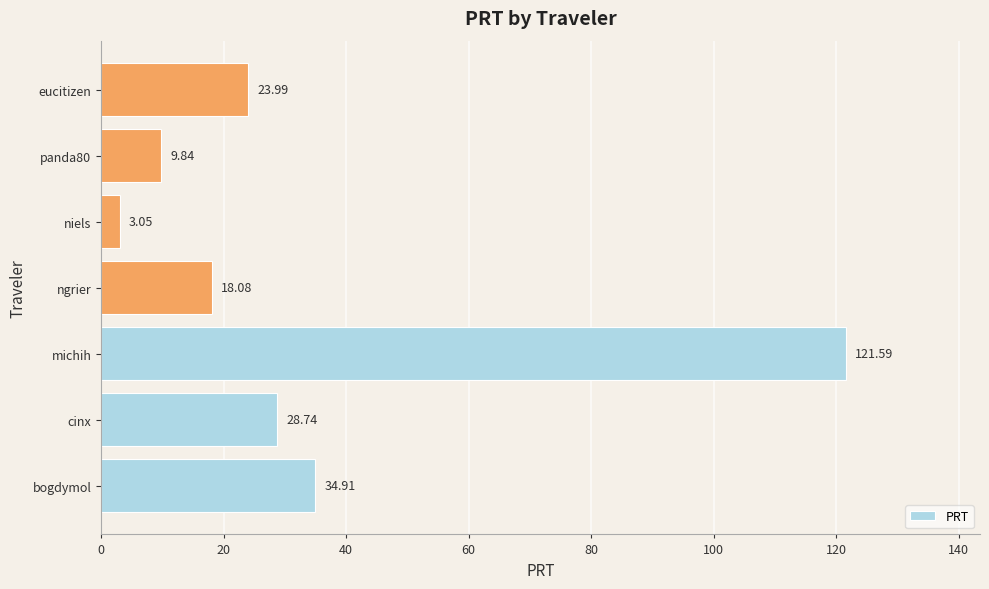

At which category does the chart reach its peak across all series?

michih